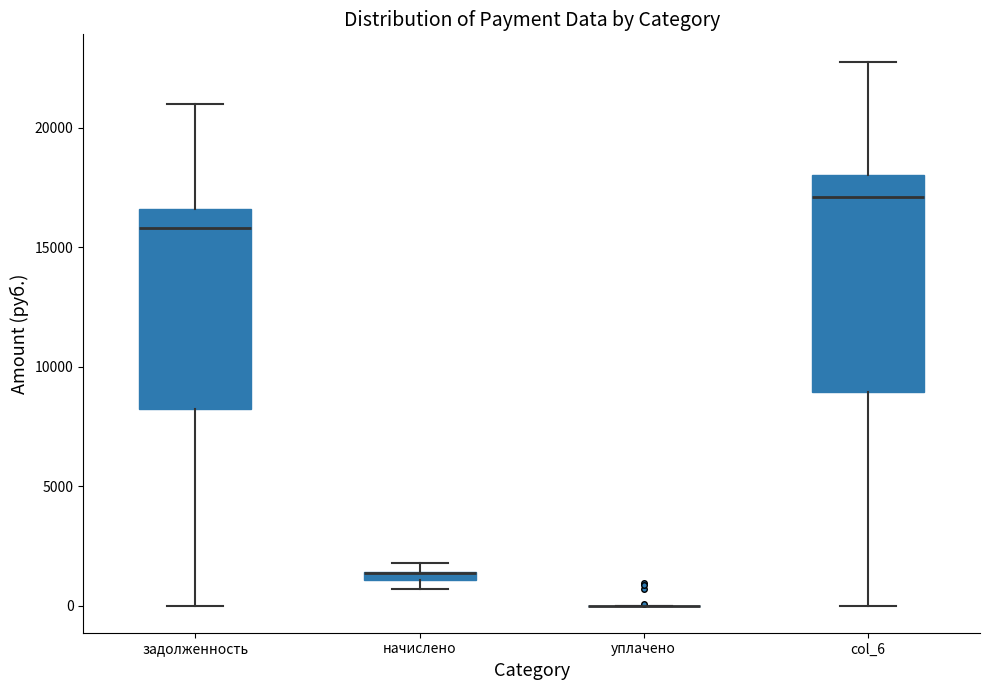

Which box is the tallest, from its lower edge to its upper edge?

col_6